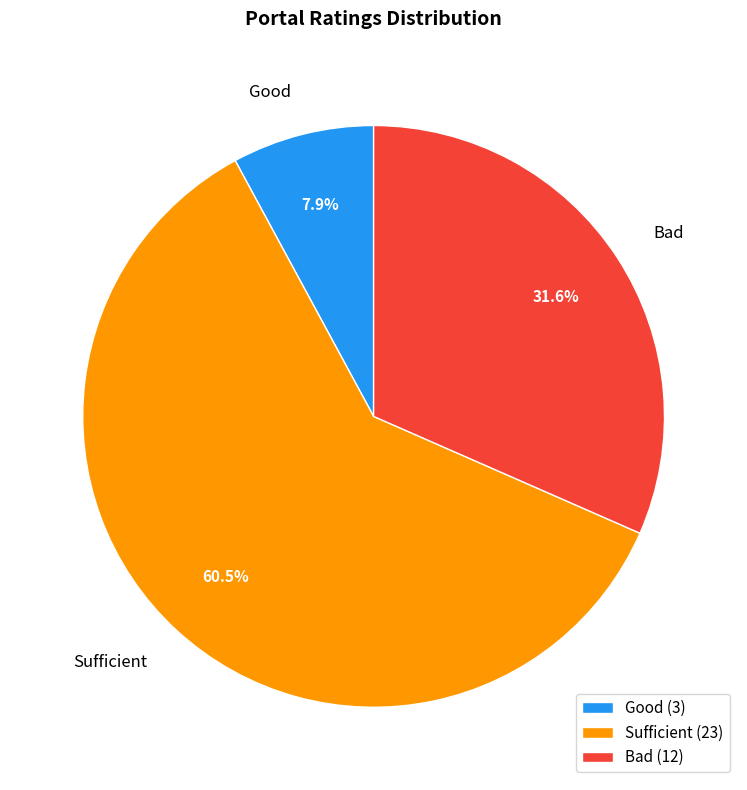

Between Good and Bad, which is larger?

Bad